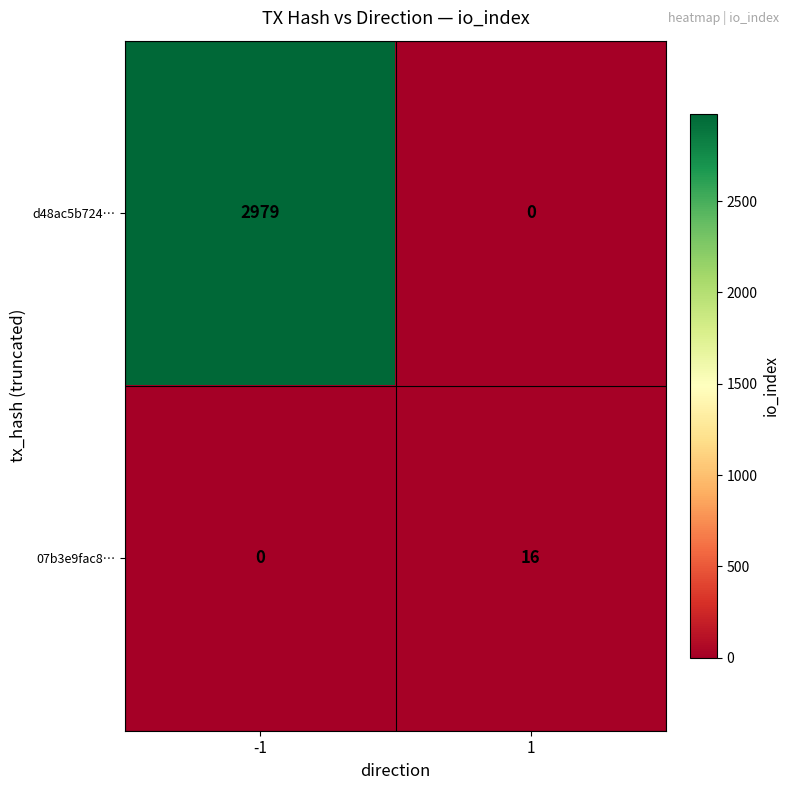

Reading right to left, list all the values displayed in this chart.

d48ac5b724…: 1=0	-1=2979
07b3e9fac8…: 1=16	-1=0